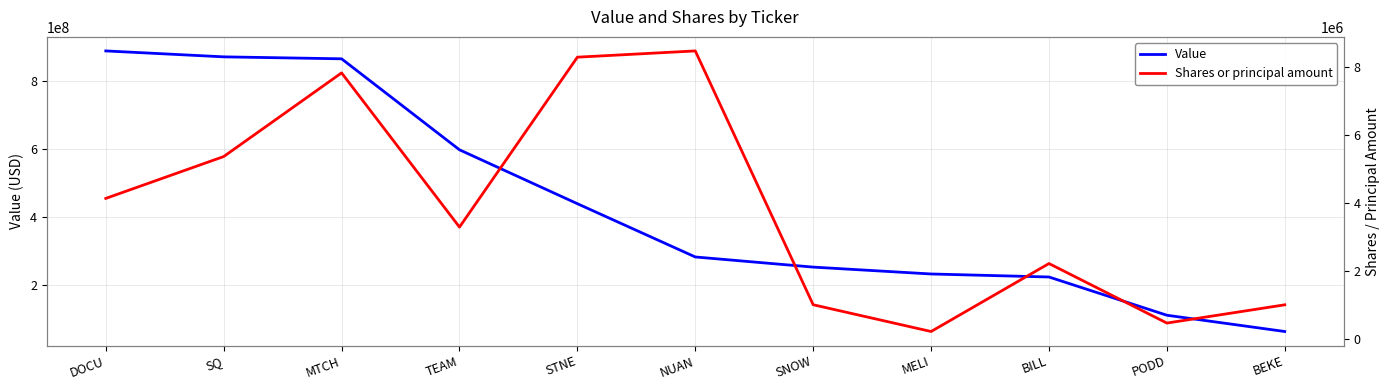

What is the value of the Shares or principal amount point at the 2nd from the left?

5368133